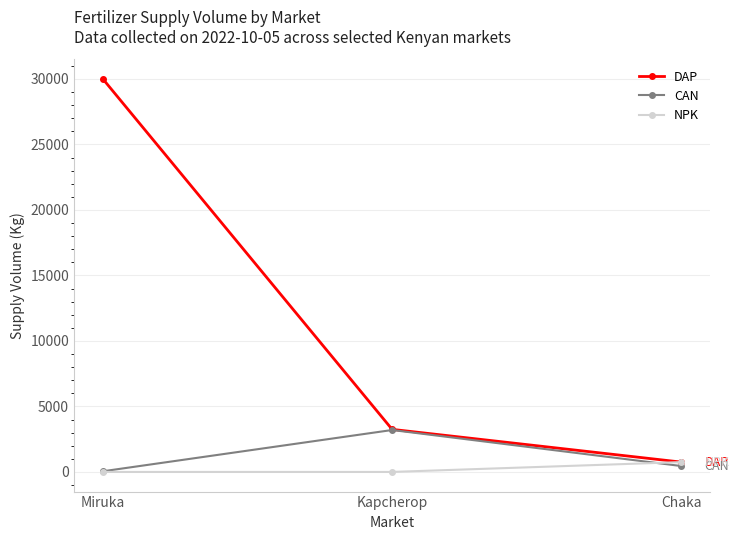

Which category has the highest value across all series?

Miruka